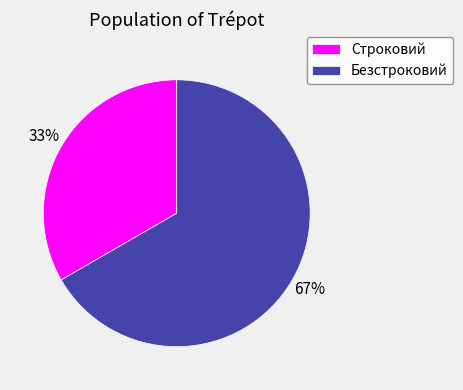

Which has a higher value, Безстроковий or Строковий?

Безстроковий